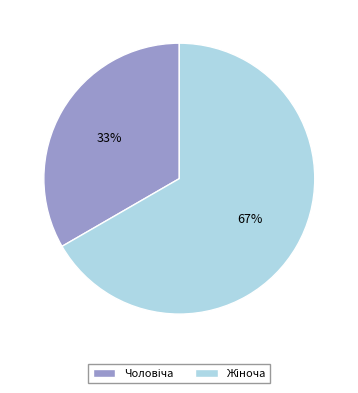

Is there any slice that represents more than half of the pie?

Yes